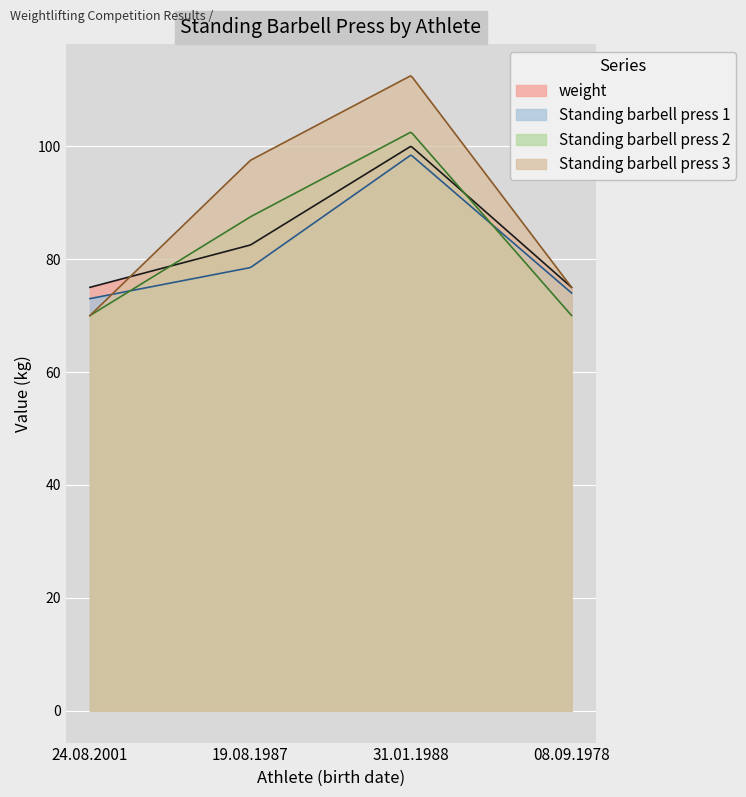

The Standing barbell press 3 series shows 130.4 at 08.09.1978. True or false?

False